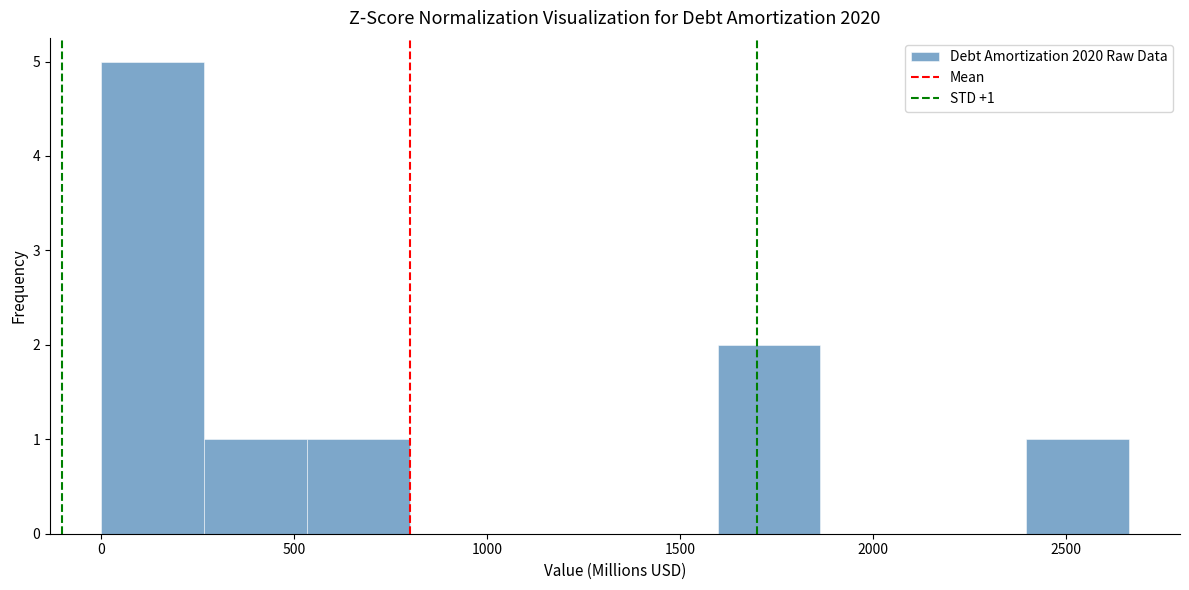

Over which range of the x-axis is the bar tallest?

0 to 250